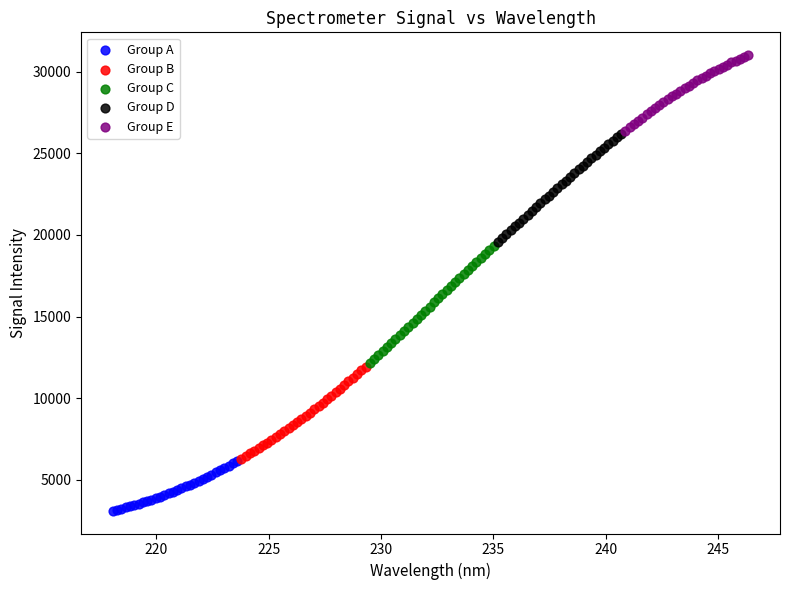

Which series reaches the minimum Y coordinate?

Group A